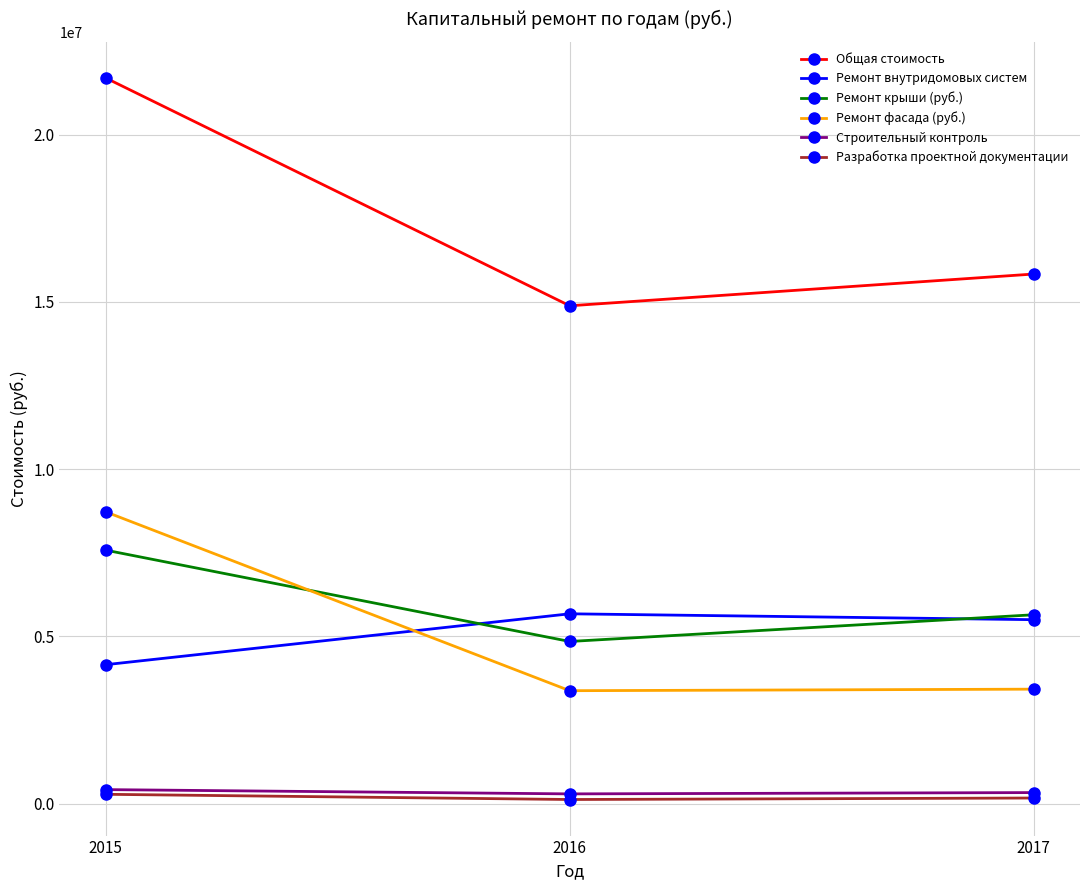

Which series has the largest total across all categories?

Общая стоимость